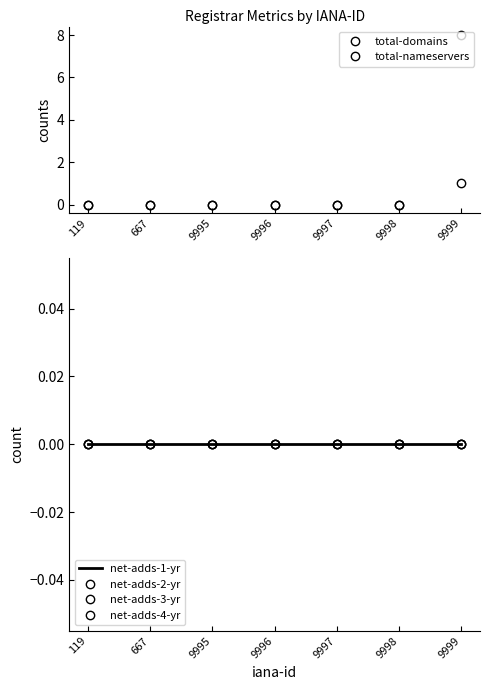

Which series has the widest spread of values?

total-nameservers